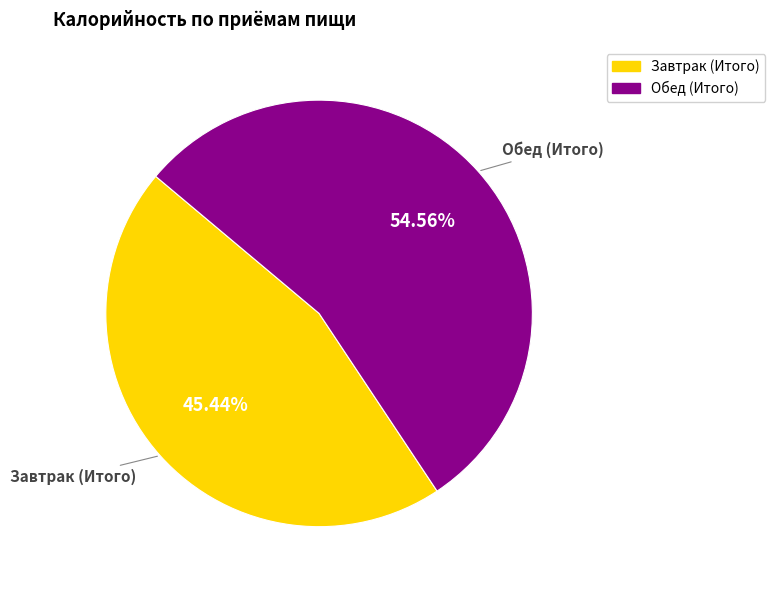

How many slices are in this pie chart?

2